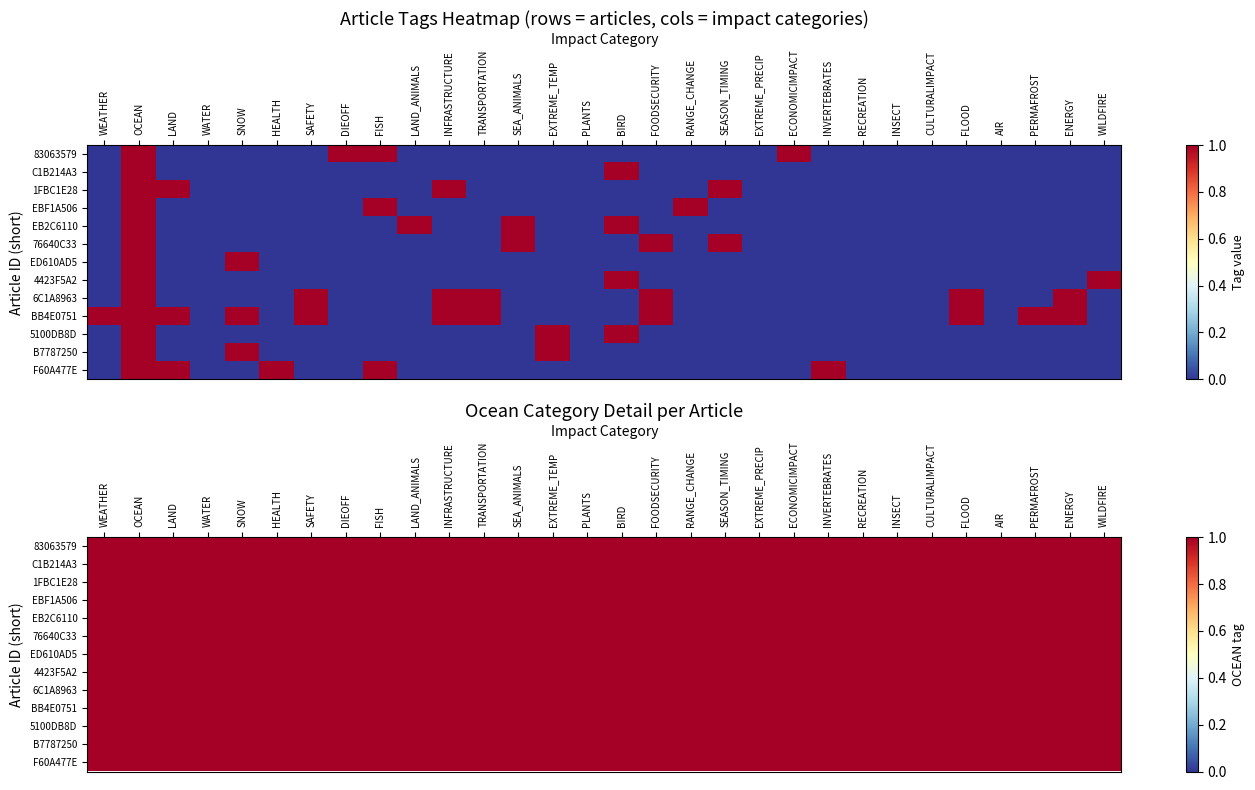

Which has a higher value, FLOOD or ENERGY?

FLOOD